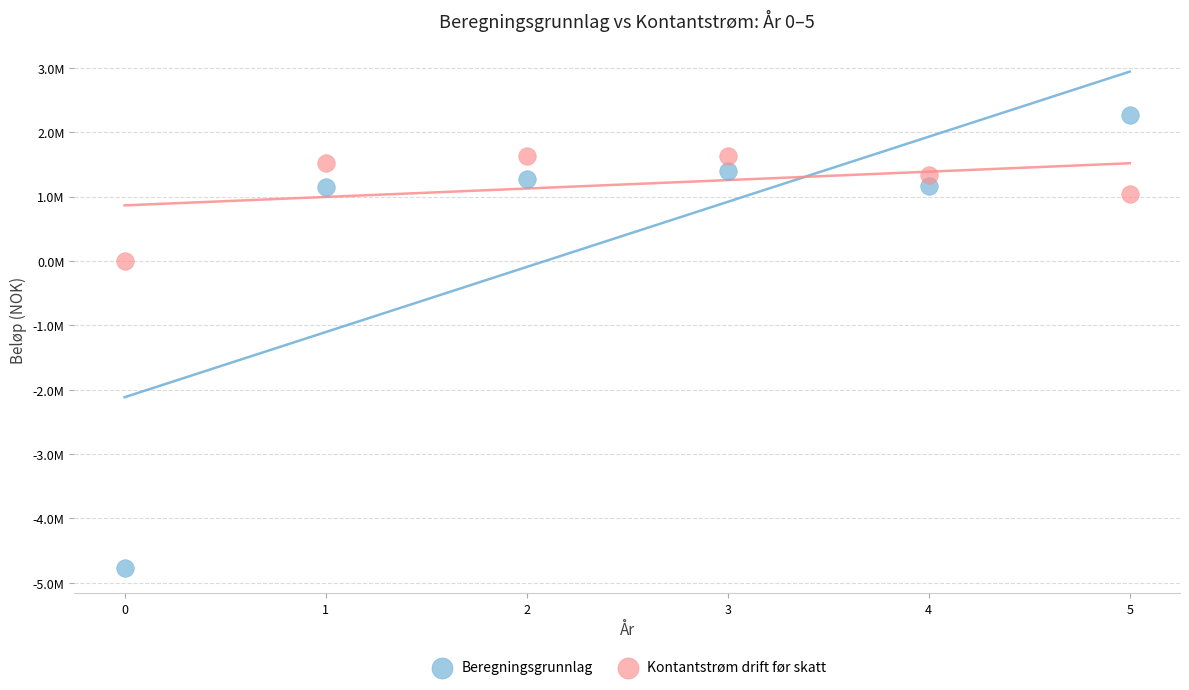

What are all the series names shown in the legend?

Beregningsgrunnlag, Kontantstrøm drift før skatt